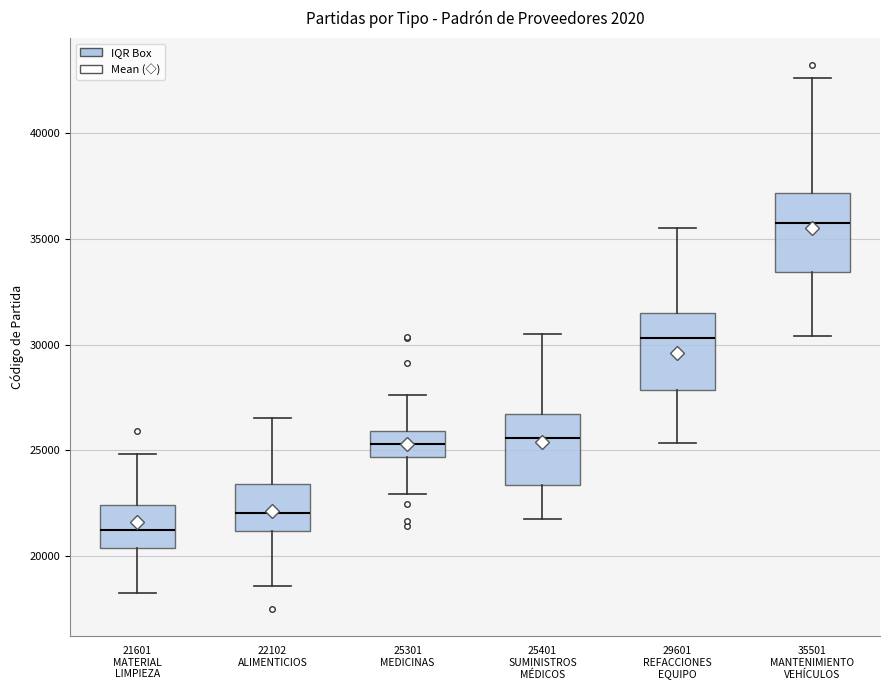

Reading left to right, read every box against the y-axis: the position of its median line, the range the box covers, and the ends of its whiskers. The values are not printed on the chart, so give them approximately, as read against the axis.

21601 MATERIAL LIMPIEZA: median 21000, box 20500 to 22500, whiskers 18000 to 25000
22102 ALIMENTICIOS: median 22000, box 21000 to 23500, whiskers 18500 to 26500
25301 MEDICINAS: median 25500, box 24500 to 26000, whiskers 23000 to 27500
25401 SUMINISTROS MÉDICOS: median 25500, box 23500 to 26500, whiskers 21500 to 30500
29601 REFACCIONES EQUIPO: median 30500, box 28000 to 31500, whiskers 25500 to 35500
35501 MANTENIMIENTO VEHÍCULOS: median 36000, box 33500 to 37000, whiskers 30500 to 42500